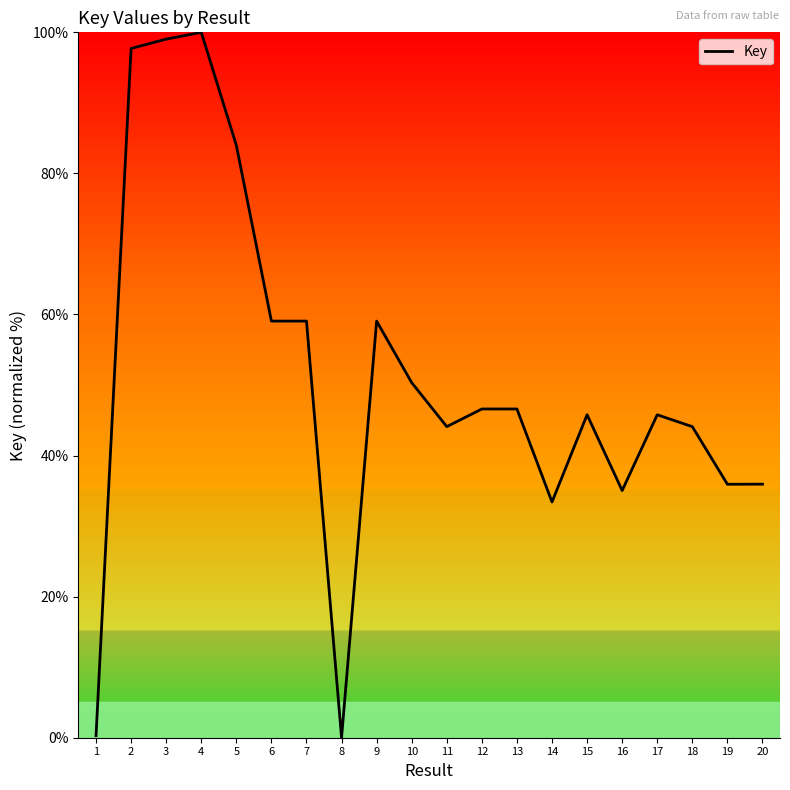

What is the maximum value shown in the chart?

100.0